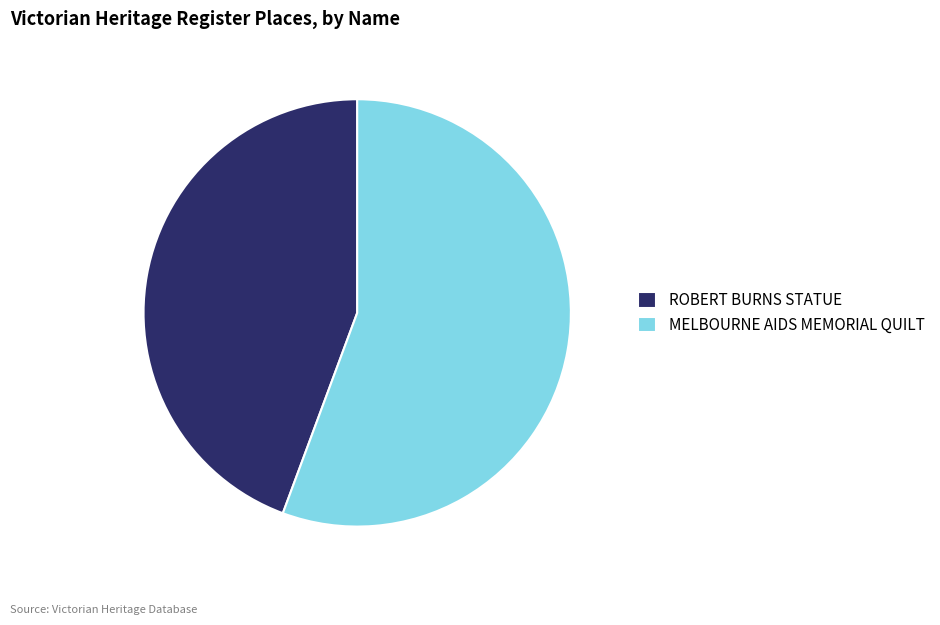

Count the number of slices in the pie.

2